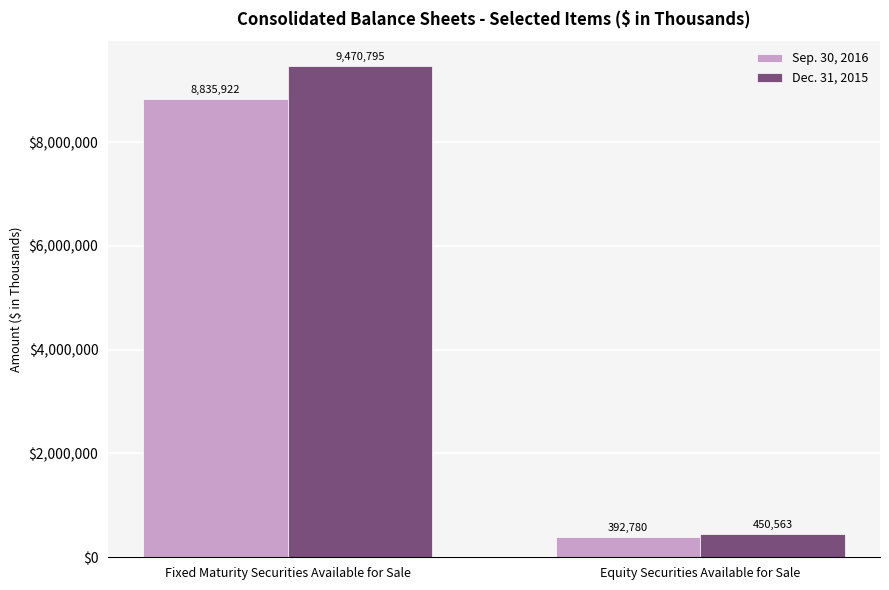

What is the label of the 1st bar from the left?

Fixed Maturity Securities Available for Sale